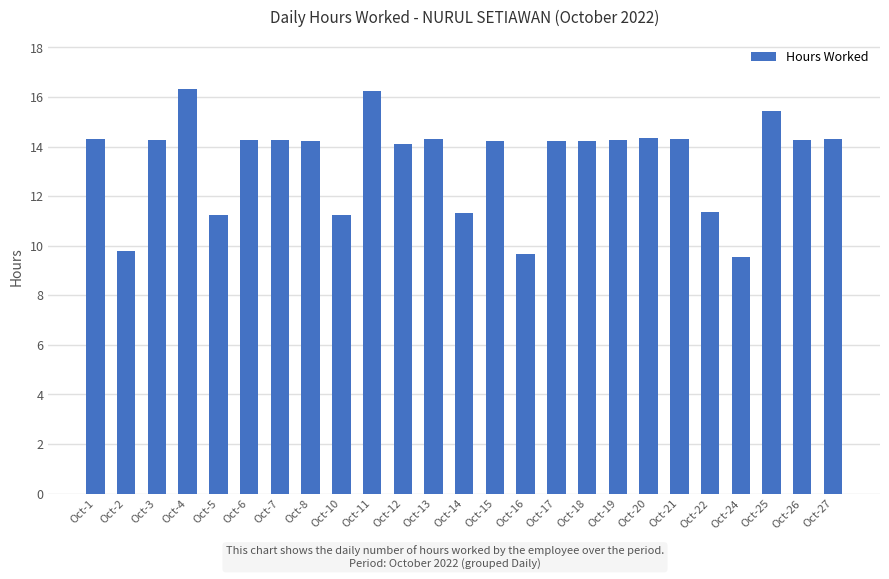

What is the value of the 15th bar from the left?

9.7